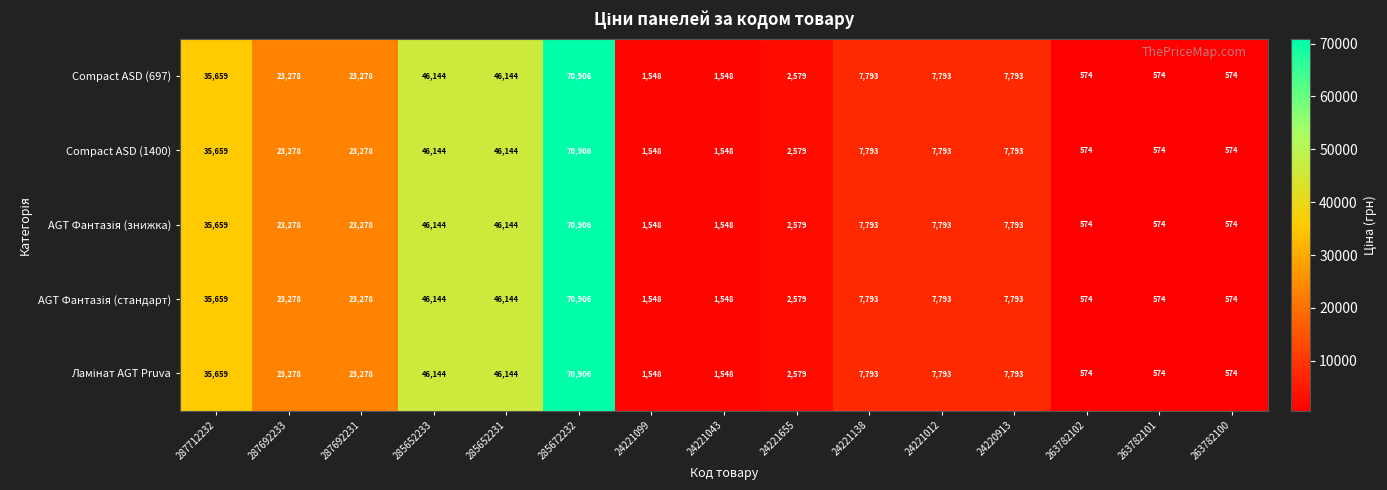

Where does the Compact ASD (697) series first go above 7793?

287712232